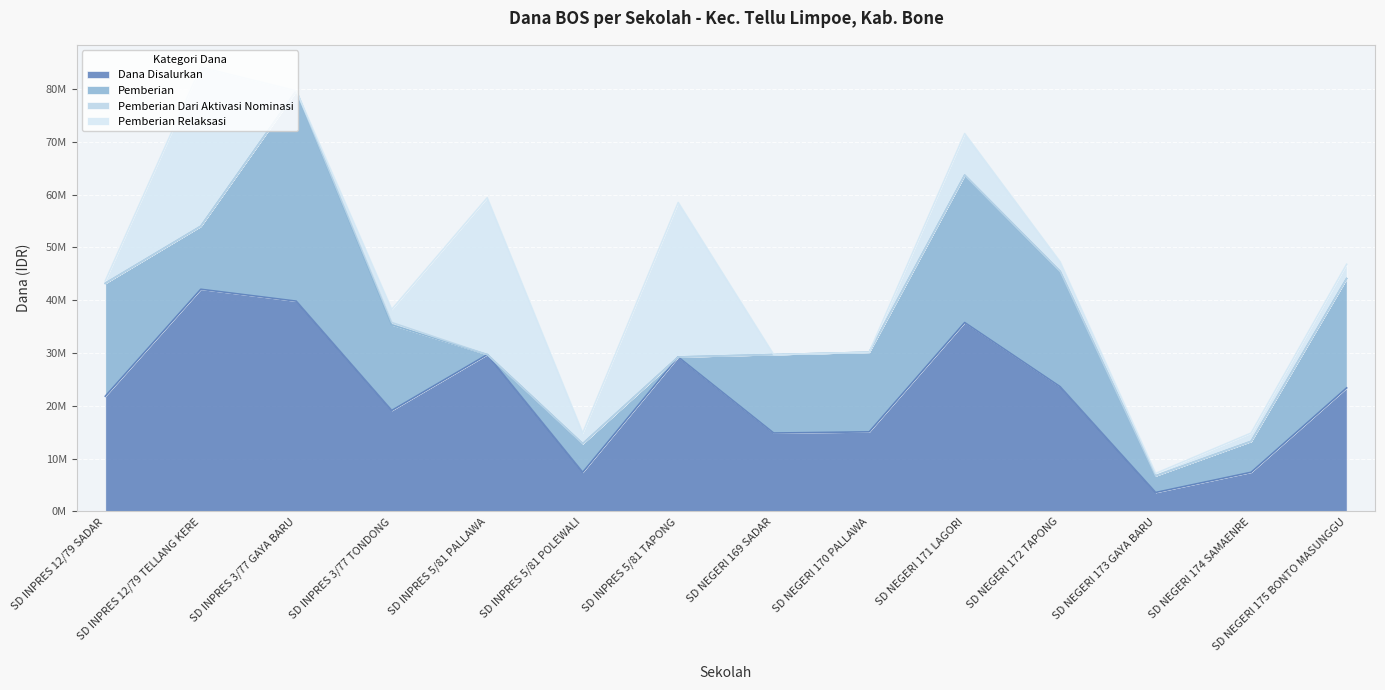

Which series has the largest range (max minus min)?

Pemberian